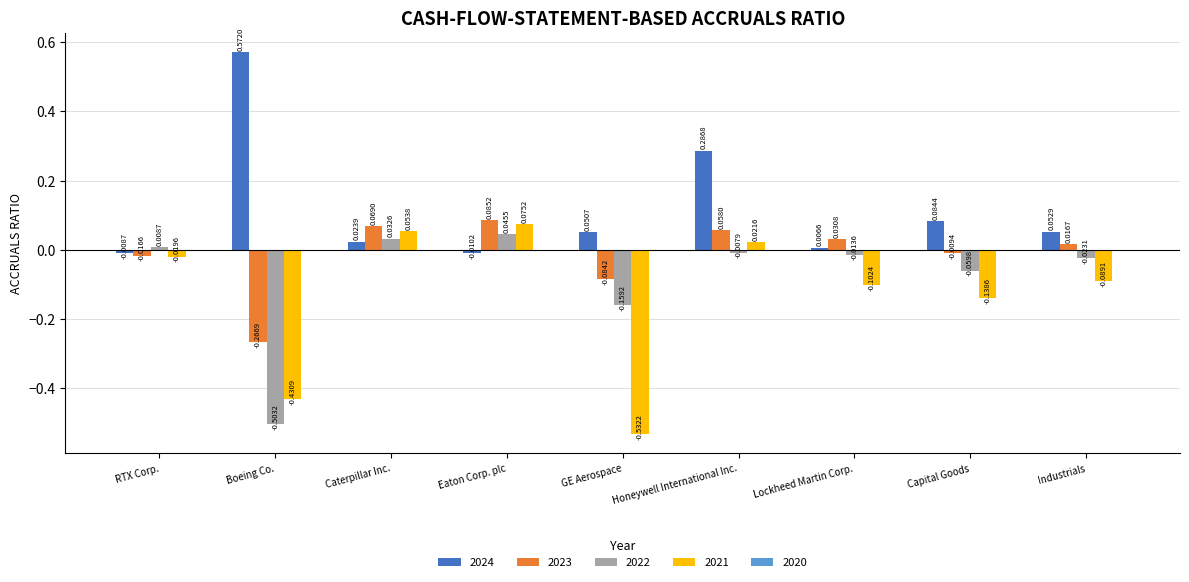

Rank the series by their maximum value, from lowest to highest.

2022, 2021, 2023, 2024